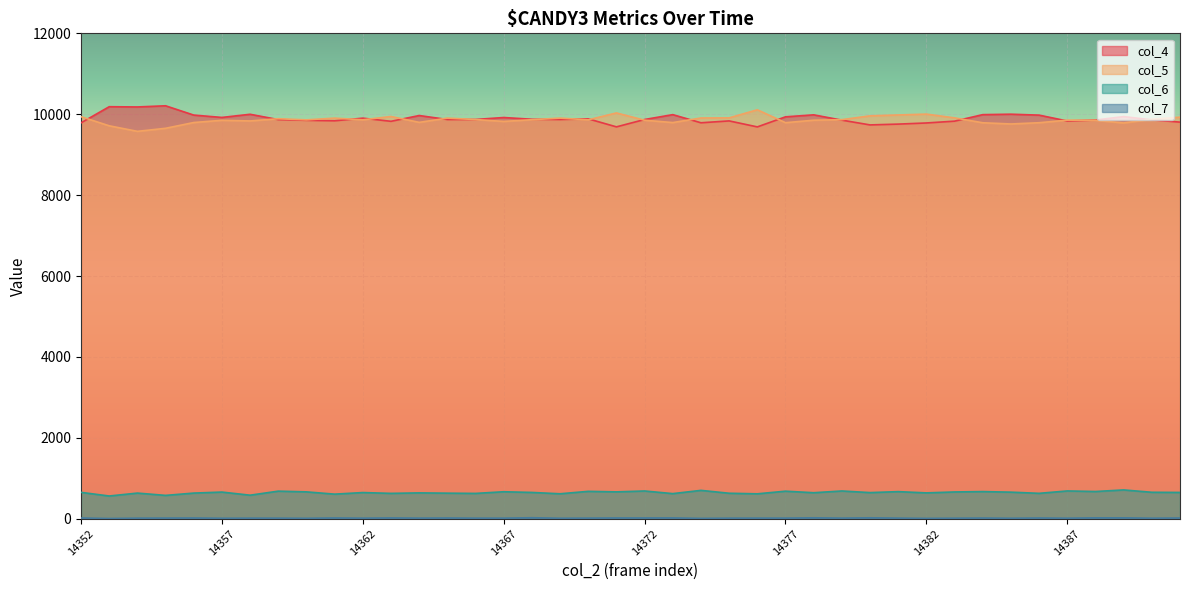

At which label does col_6 reach its peak?

14389